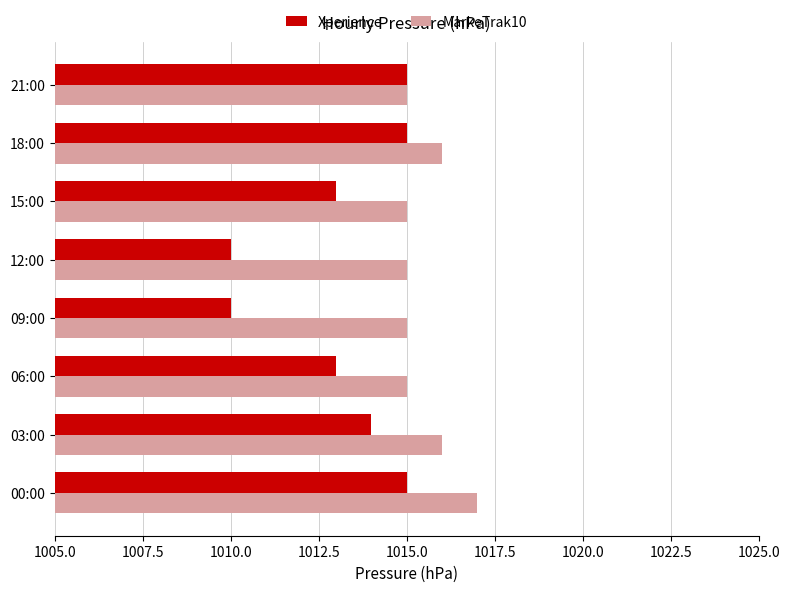

Between 06:00 and 21:00, which series saw the biggest shift?

Xperience